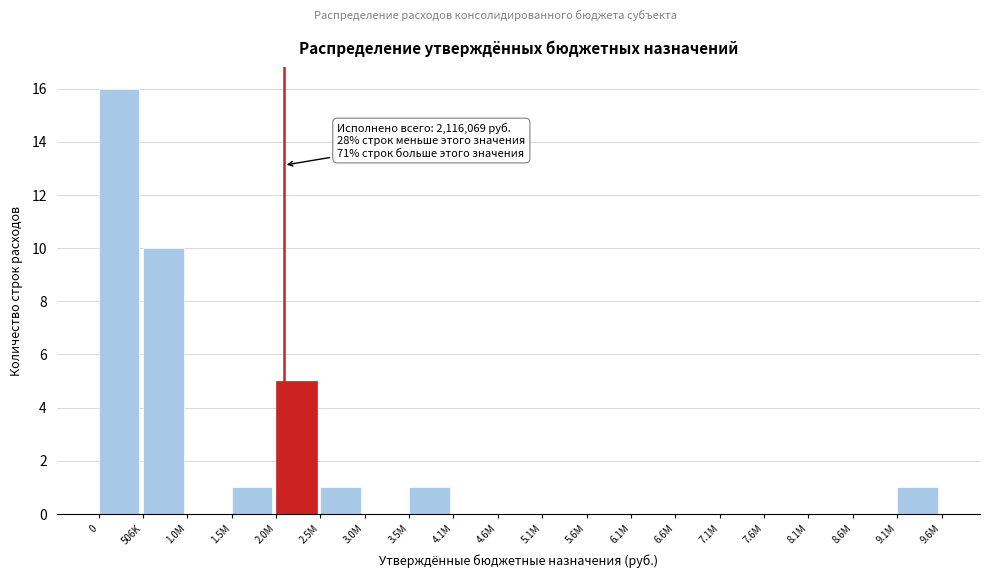

Reading right to left, transcribe all the data shown in this chart.

9.1M=1	8.6M=0	8.1M=0	7.6M=0	7.1M=0	6.6M=0	6.1M=0	5.6M=0	5.1M=0	4.6M=0	4.1M=0	3.5M=1	3.0M=0	2.5M=1	2.0M=5	1.5M=1	1.0M=0	506K=10	0=16